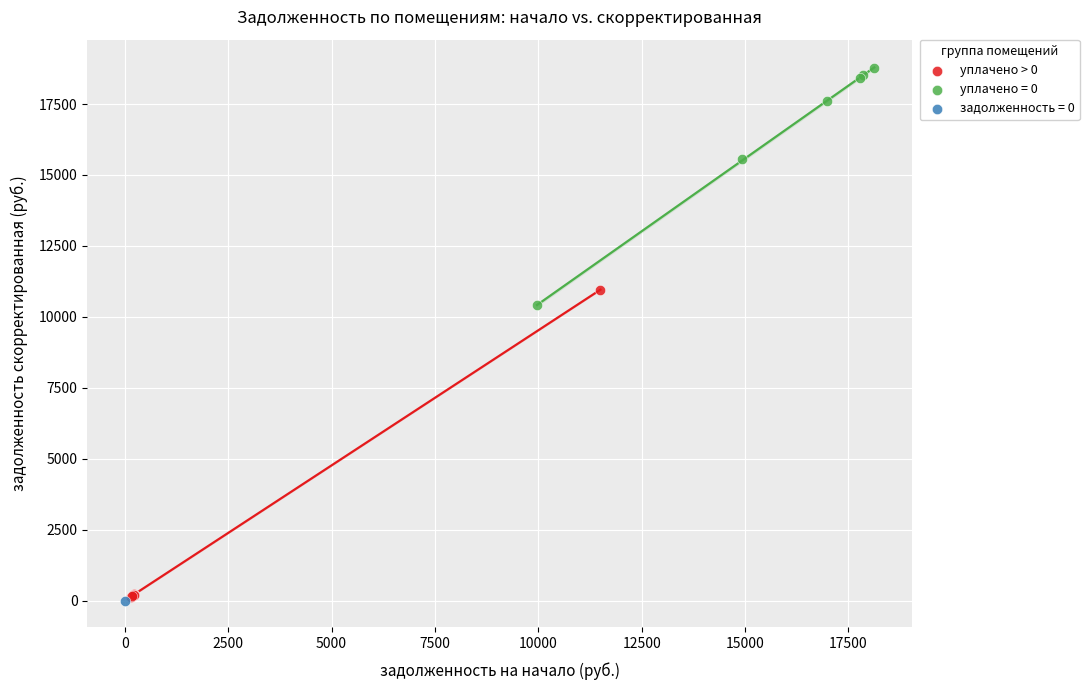

What are all the series names shown in the legend?

уплачено > 0, уплачено = 0, задолженность = 0